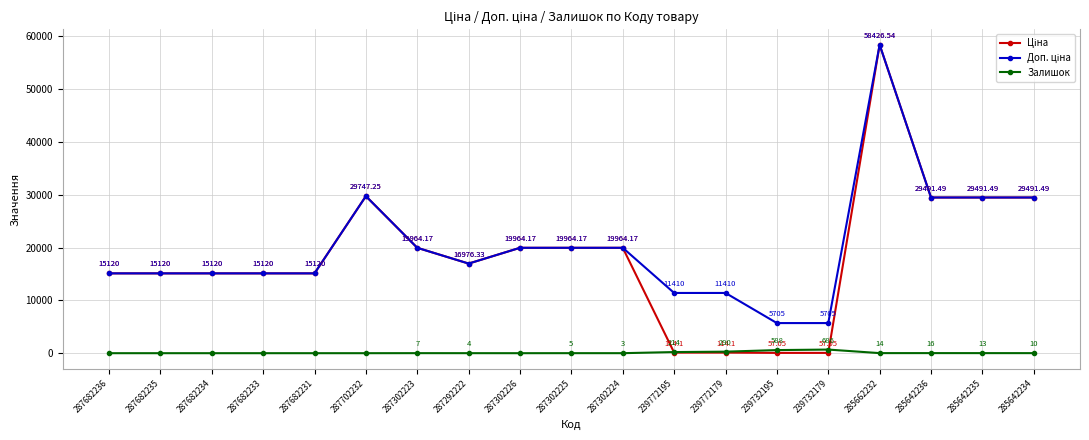

At how many categories does at least one series exceed 17765?

9